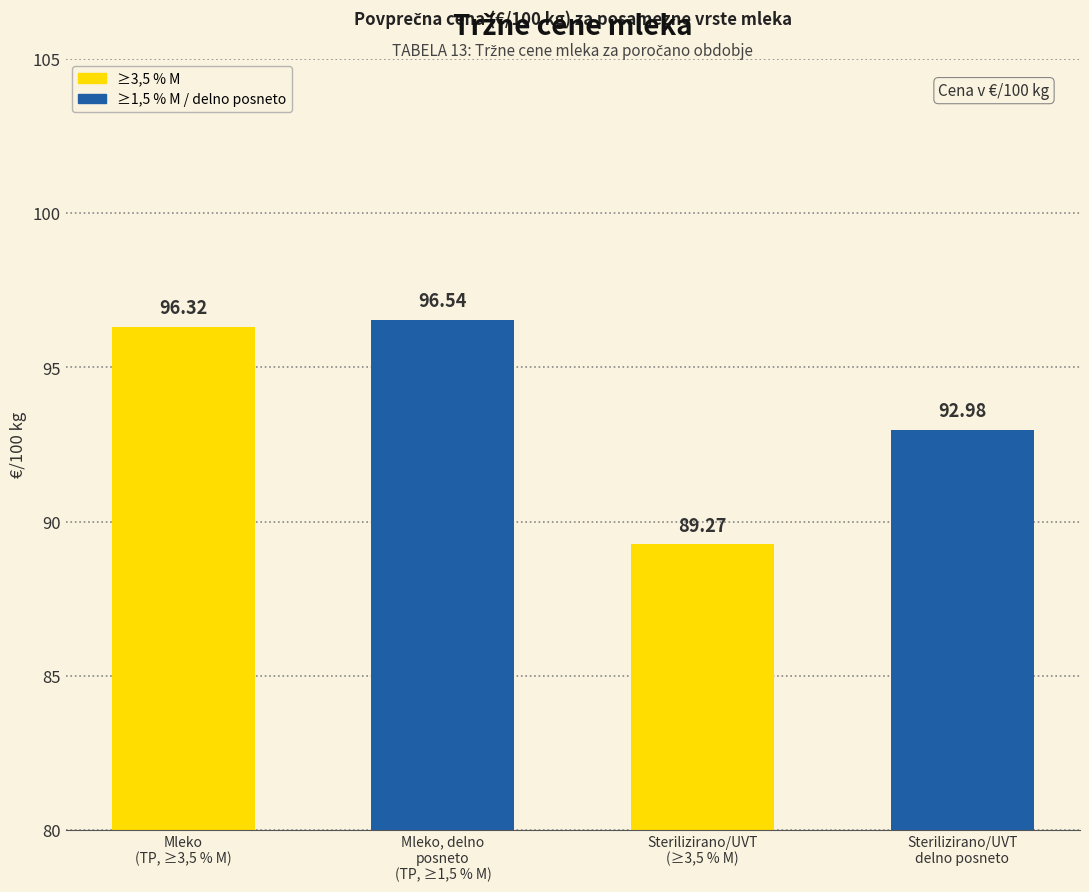

List the labels in order of value, largest first.

Mleko, delno
posneto
(TP, ≥1,5 % M), Mleko
(TP, ≥3,5 % M), Sterilizirano/UVT
delno posneto, Sterilizirano/UVT
(≥3,5 % M)